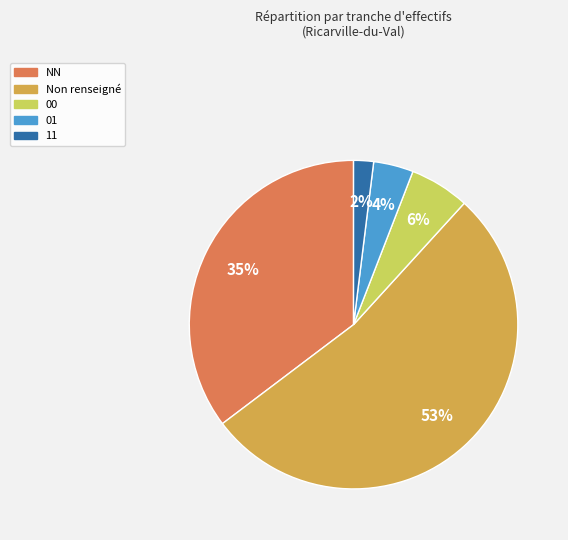

To the nearest percent, what is the average slice percentage?

20%